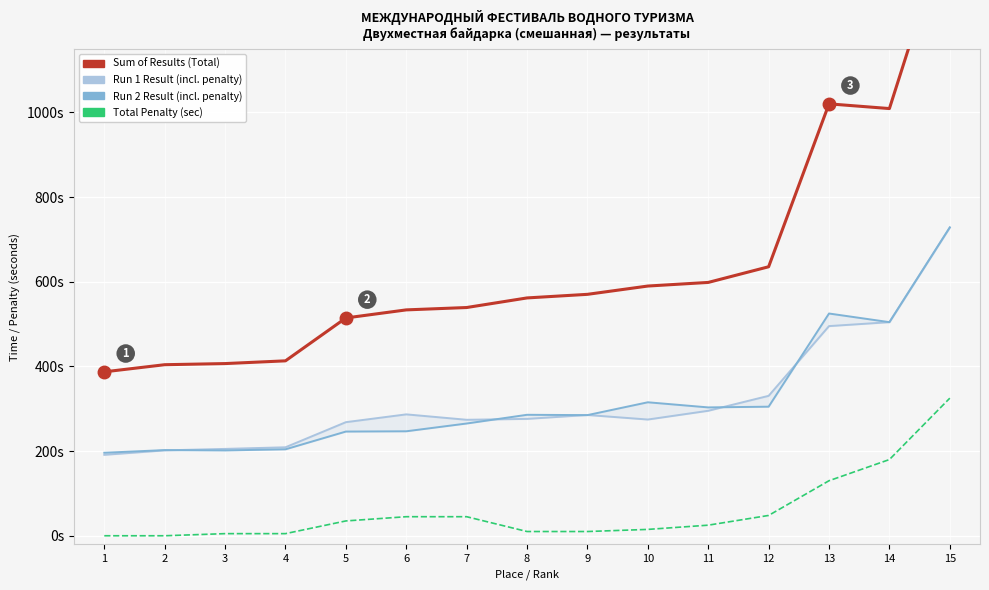

True or false: Total Penalty (sec) has a value of 133.8 at 1.

False